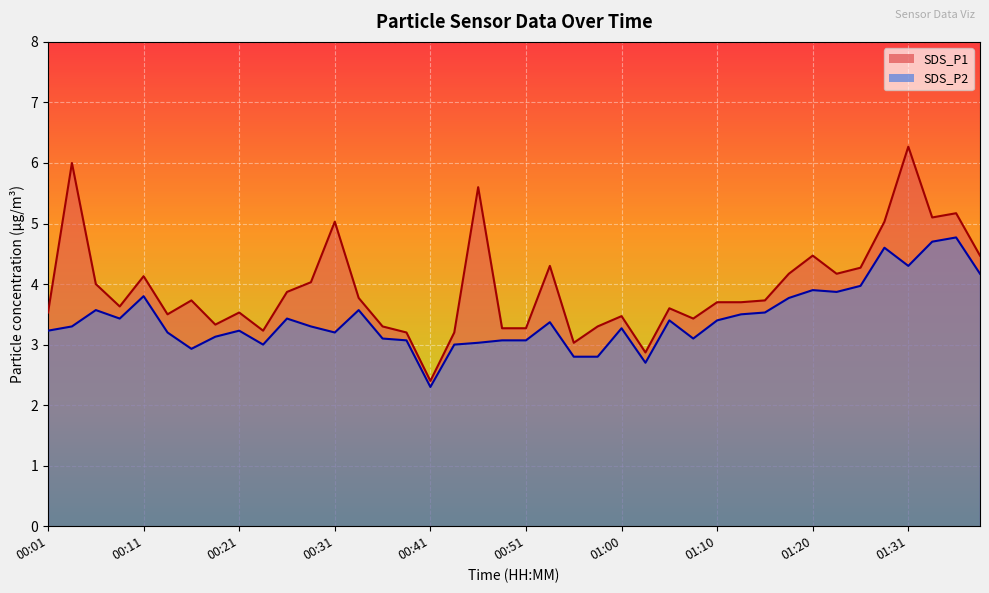

The value of SDS_P1 at 00:06 is 4.0. True or false?

True